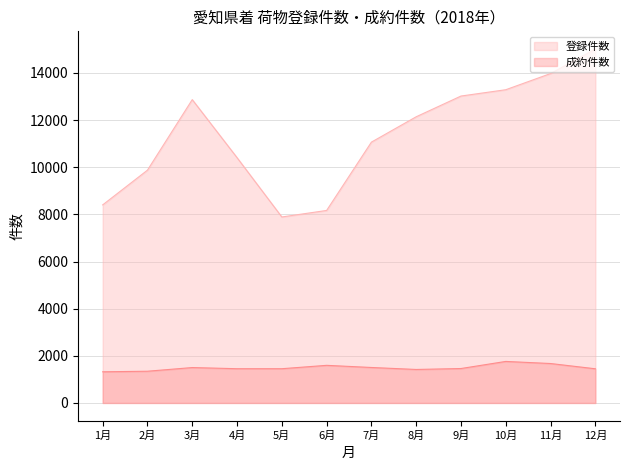

List the labels in order of 登録件数 value, largest first.

12月, 11月, 10月, 9月, 3月, 8月, 7月, 4月, 2月, 1月, 6月, 5月